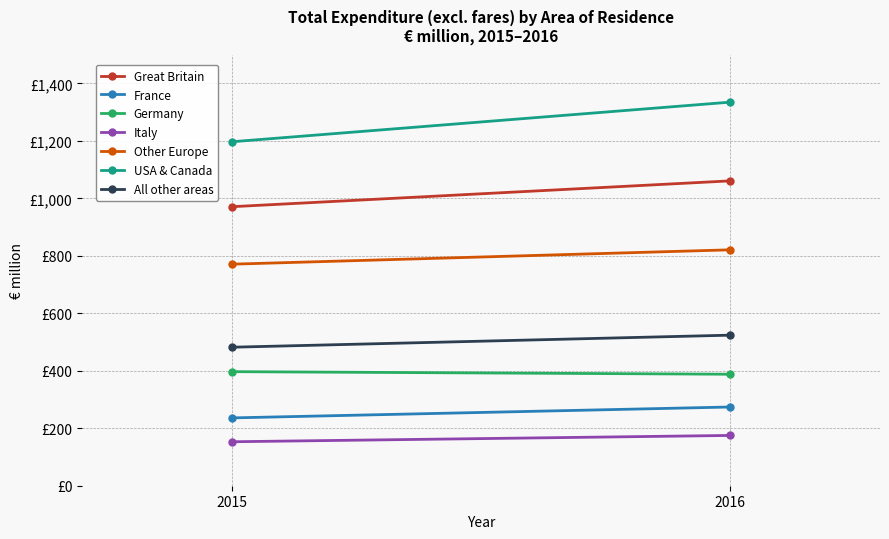

The Other series shows 19 at 2016. True or false?

False